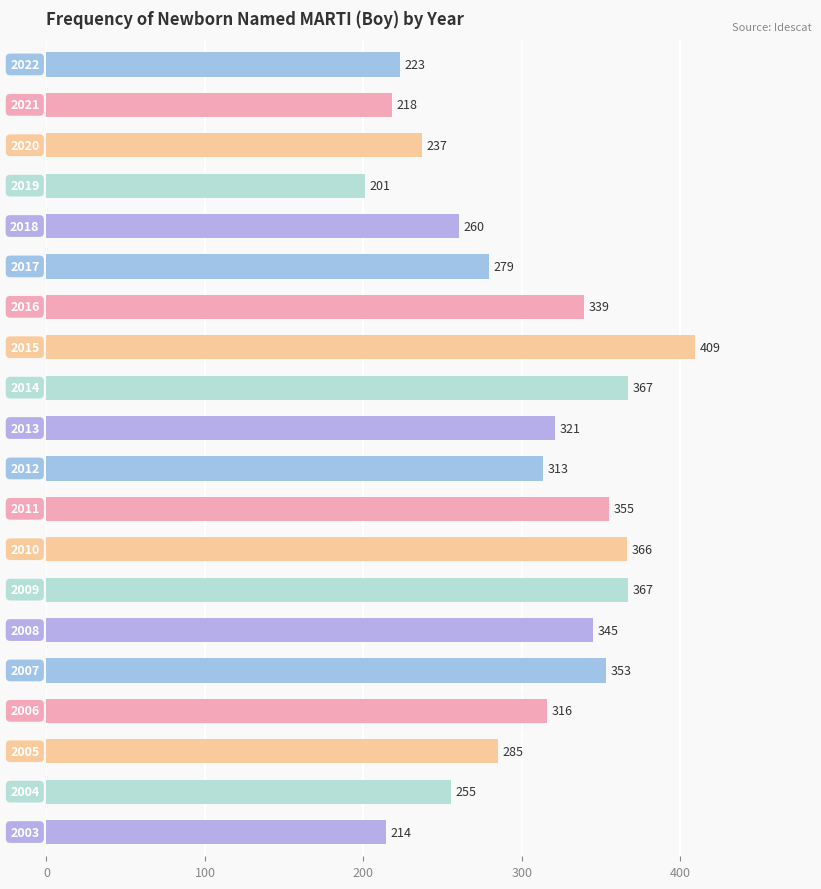

What is the value of the 16th bar from the top?

353